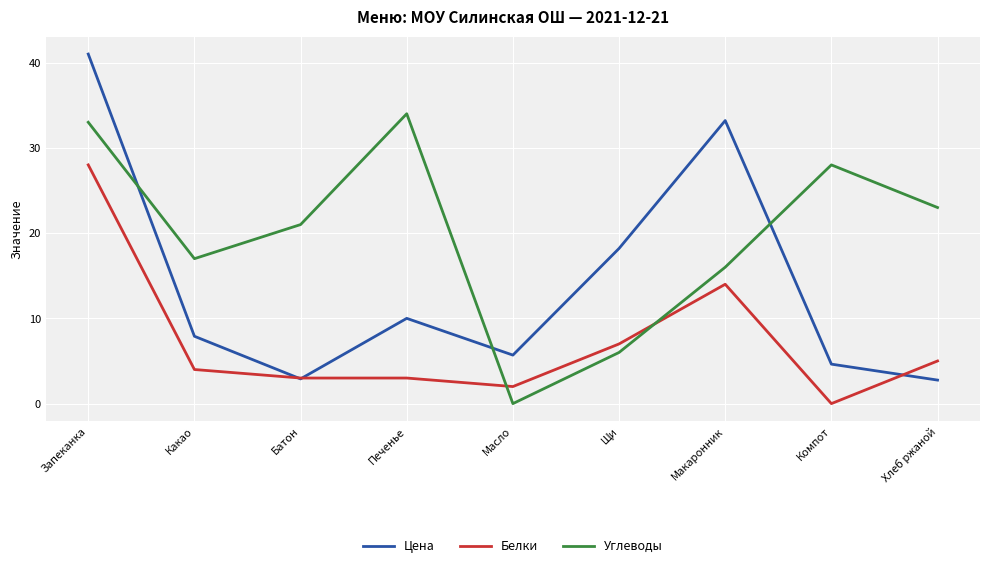

What is the difference between the second highest and second lowest values in the Углеводы series?

27.0